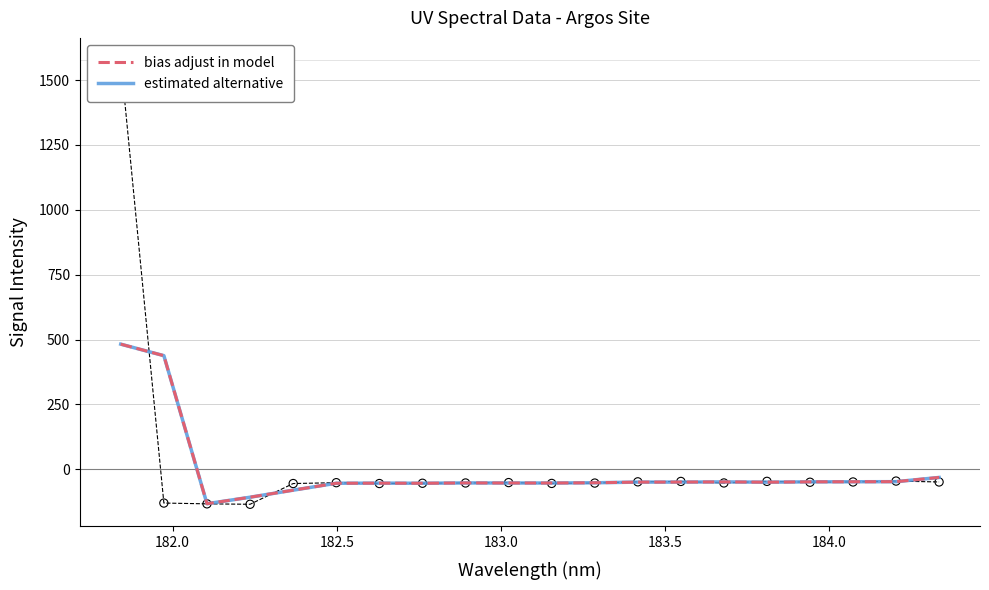

What are all the series names shown in the legend?

bias adjust in model, estimated alternative